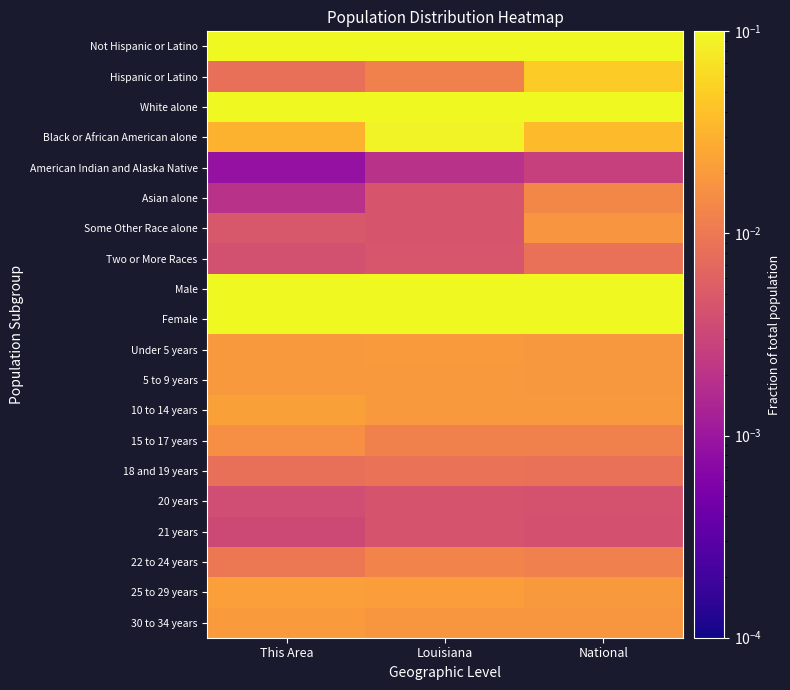

Reading left to right, extract all data points from this chart.

Not Hispanic or Latino: This Area=0.3	Louisiana=0.3	National=0.2
Hispanic or Latino: This Area=0.0	Louisiana=0.0	National=0.0
White alone: This Area=0.2	Louisiana=0.2	National=0.2
Black or African American alone: This Area=0.0	Louisiana=0.1	National=0.0
American Indian and Alaska Native: This Area=0.0	Louisiana=0.0	National=0.0
Asian alone: This Area=0.0	Louisiana=0.0	National=0.0
Some Other Race alone: This Area=0.0	Louisiana=0.0	National=0.0
Two or More Races: This Area=0.0	Louisiana=0.0	National=0.0
Male: This Area=0.1	Louisiana=0.1	National=0.1
Female: This Area=0.1	Louisiana=0.1	National=0.1
Under 5 years: This Area=0.0	Louisiana=0.0	National=0.0
5 to 9 years: This Area=0.0	Louisiana=0.0	National=0.0
10 to 14 years: This Area=0.0	Louisiana=0.0	National=0.0
15 to 17 years: This Area=0.0	Louisiana=0.0	National=0.0
18 and 19 years: This Area=0.0	Louisiana=0.0	National=0.0
20 years: This Area=0.0	Louisiana=0.0	National=0.0
21 years: This Area=0.0	Louisiana=0.0	National=0.0
22 to 24 years: This Area=0.0	Louisiana=0.0	National=0.0
25 to 29 years: This Area=0.0	Louisiana=0.0	National=0.0
30 to 34 years: This Area=0.0	Louisiana=0.0	National=0.0